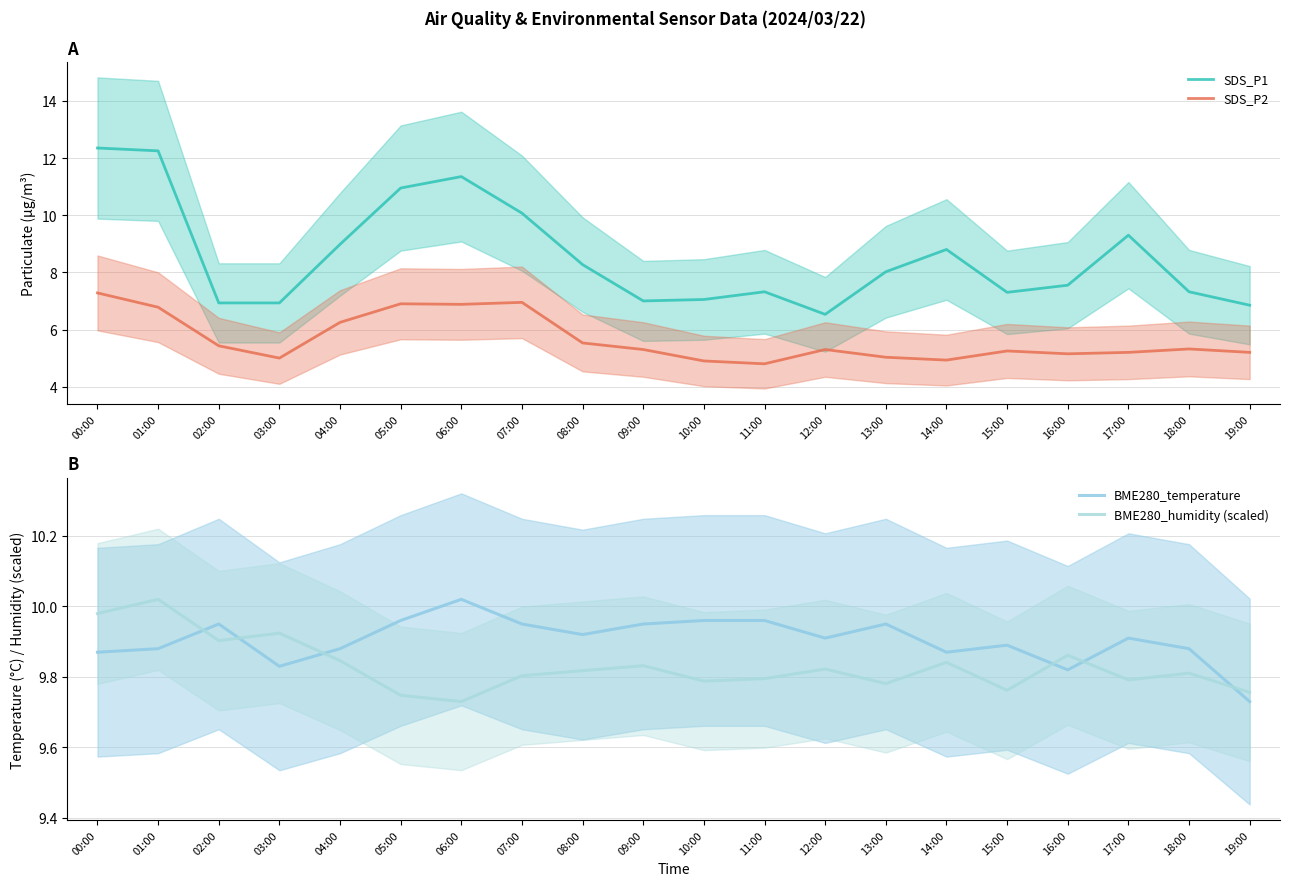

How many interior local valleys does the BME280_temperature series have?

5